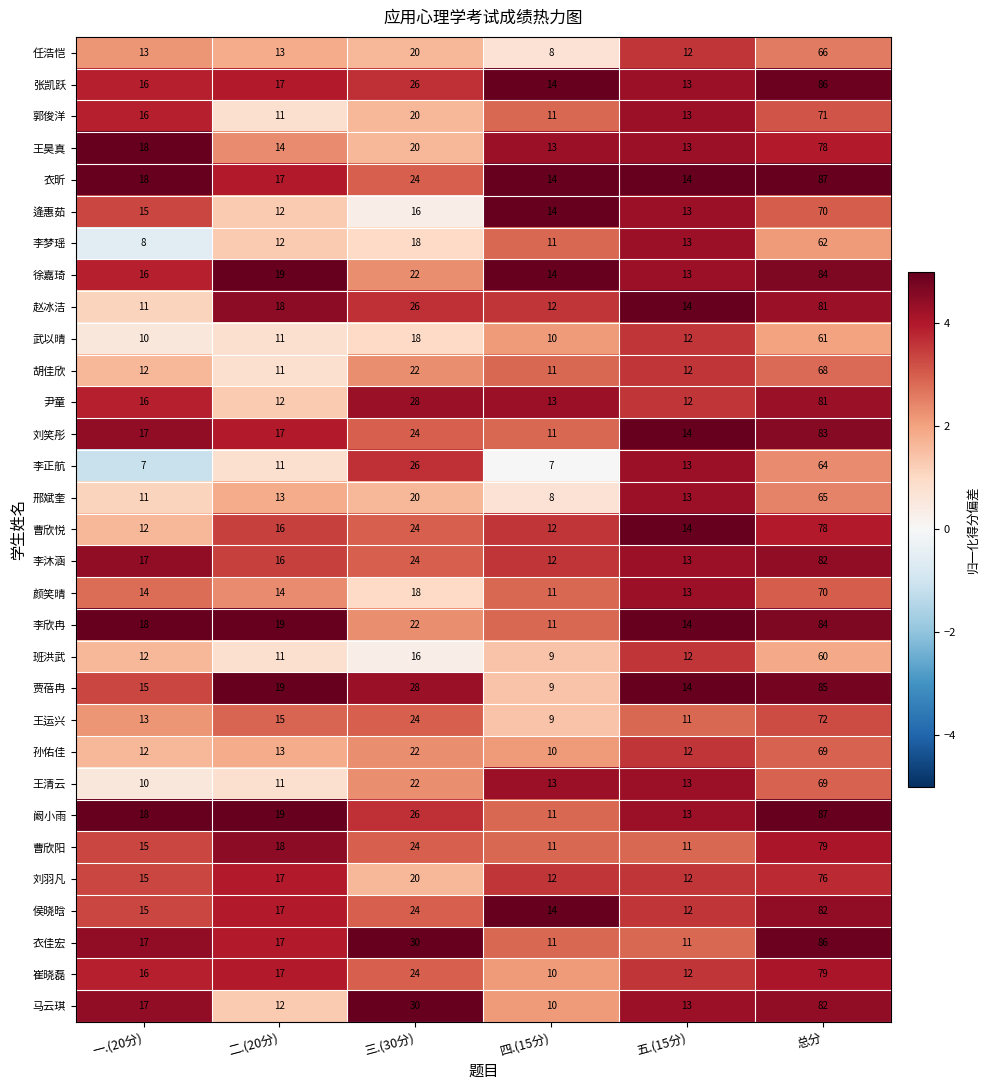

At which label does 赵冰洁 reach its minimum?

一.(20分)